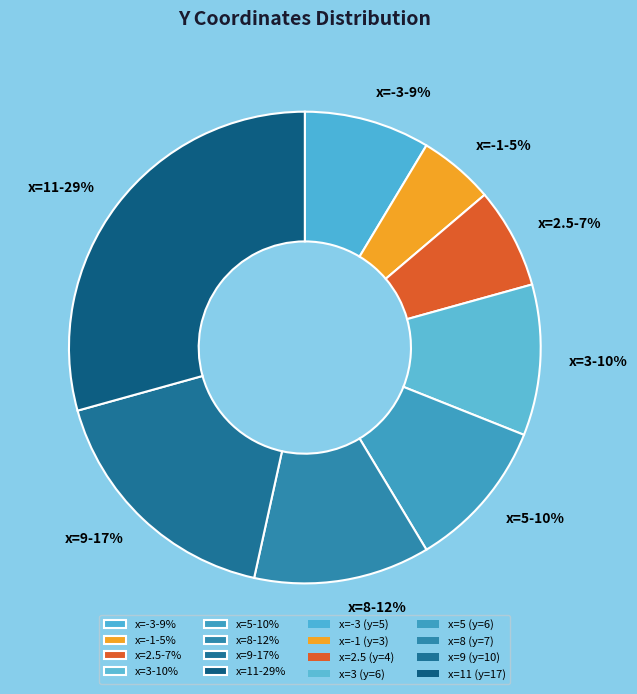

True or false: x=-3-9% accounts for 9% of the total.

True